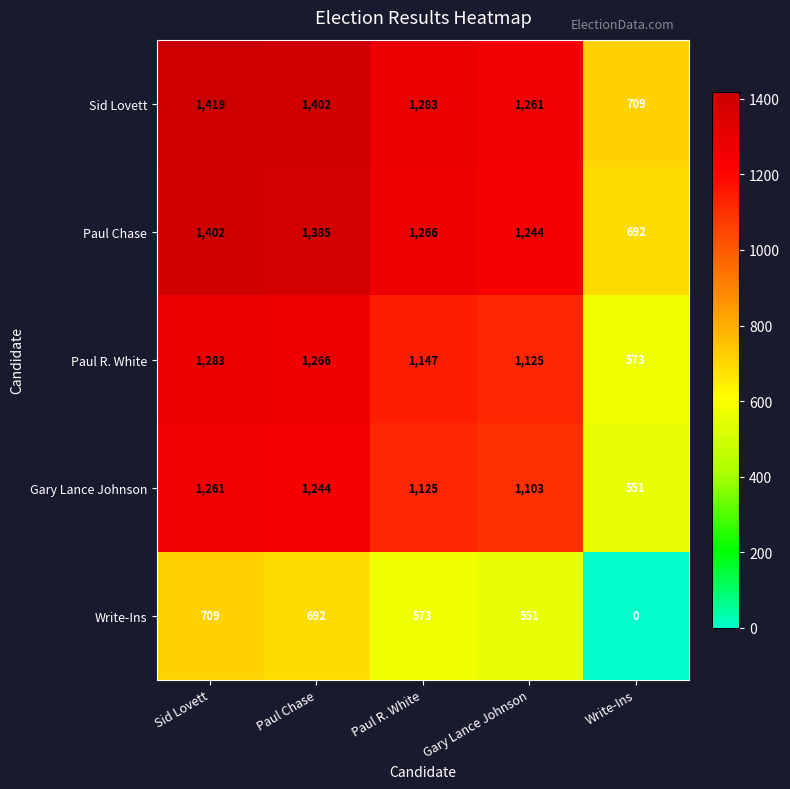

Count the number of categories in the chart.

5